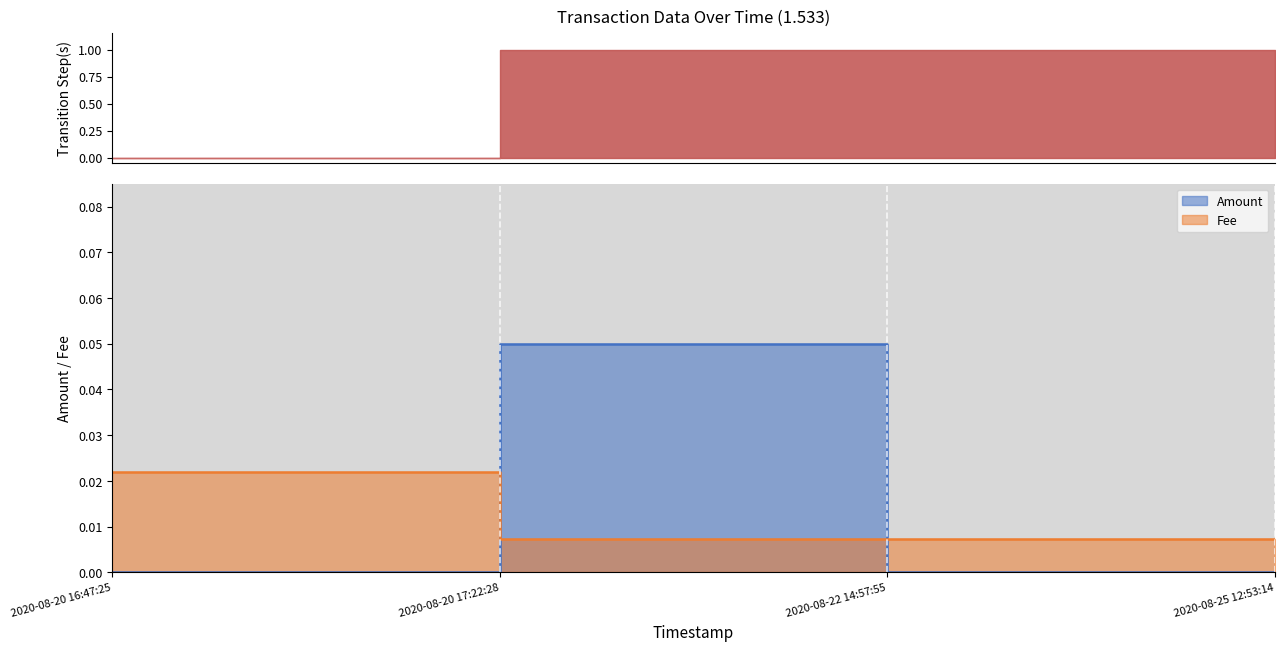

Rank the series at 2020-08-22 14:57:55 from lowest to highest value.

Amount, Fee